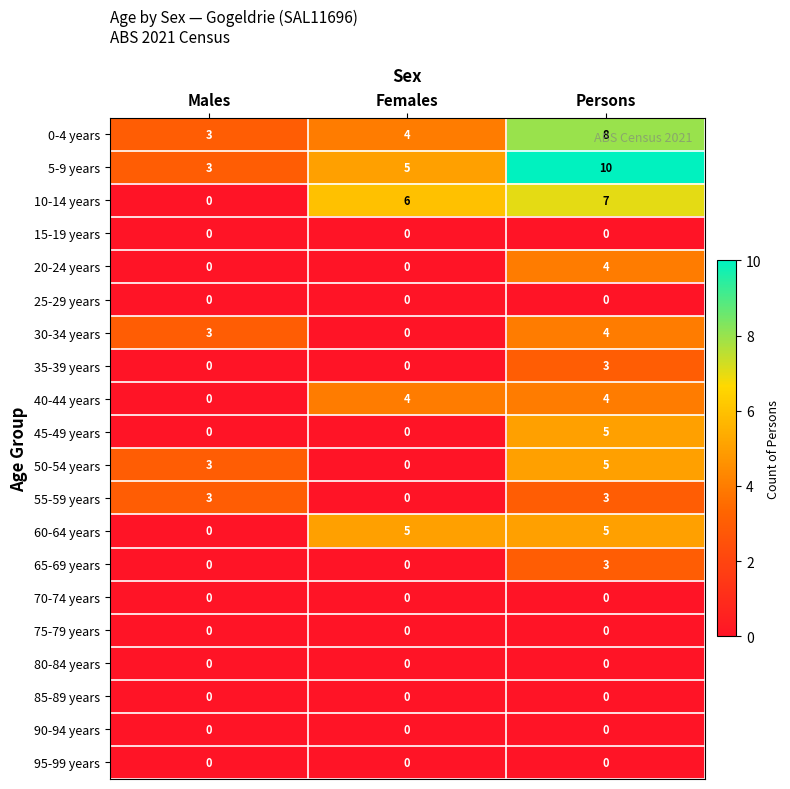

What is the difference between the highest and lowest values at Males?

3